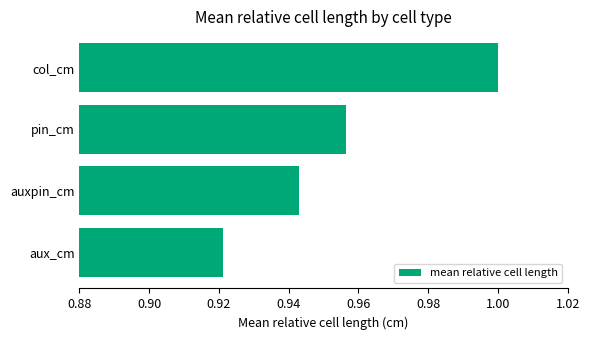

How many distinct data groups are displayed?

1